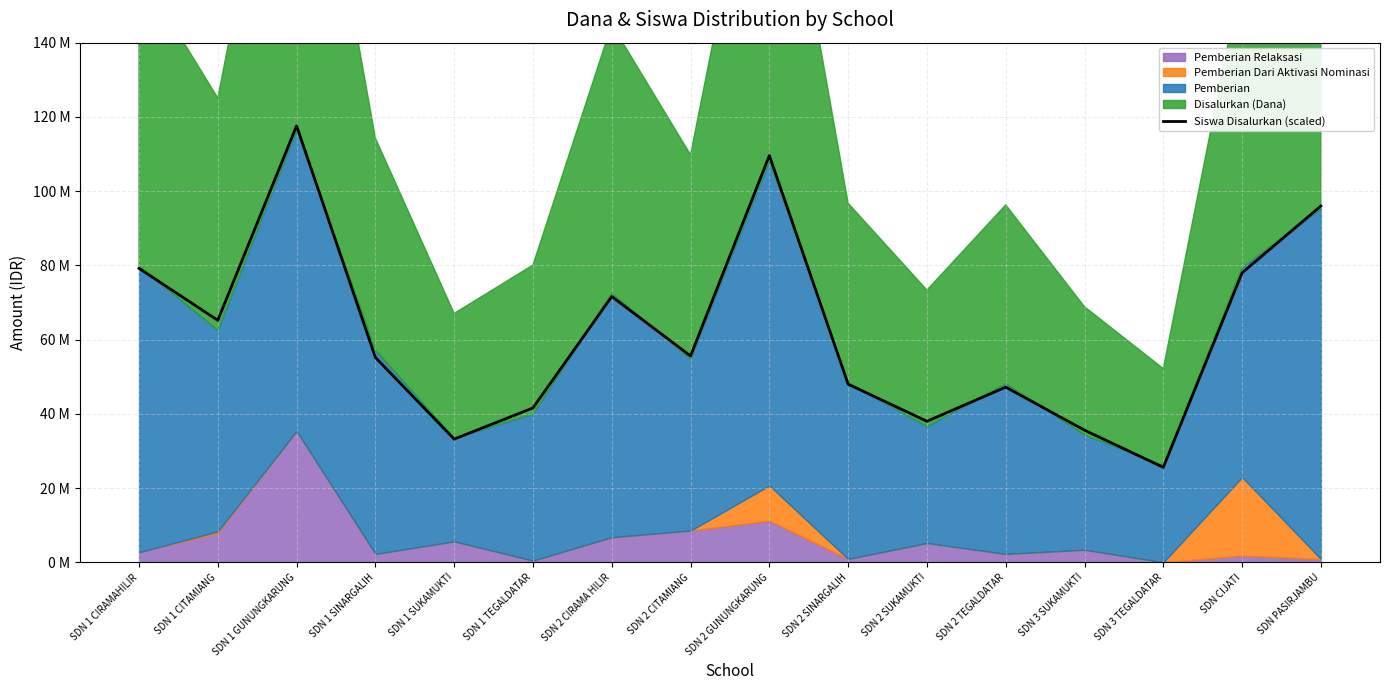

What position from the left is SDN 1 SINARGALIH?

4